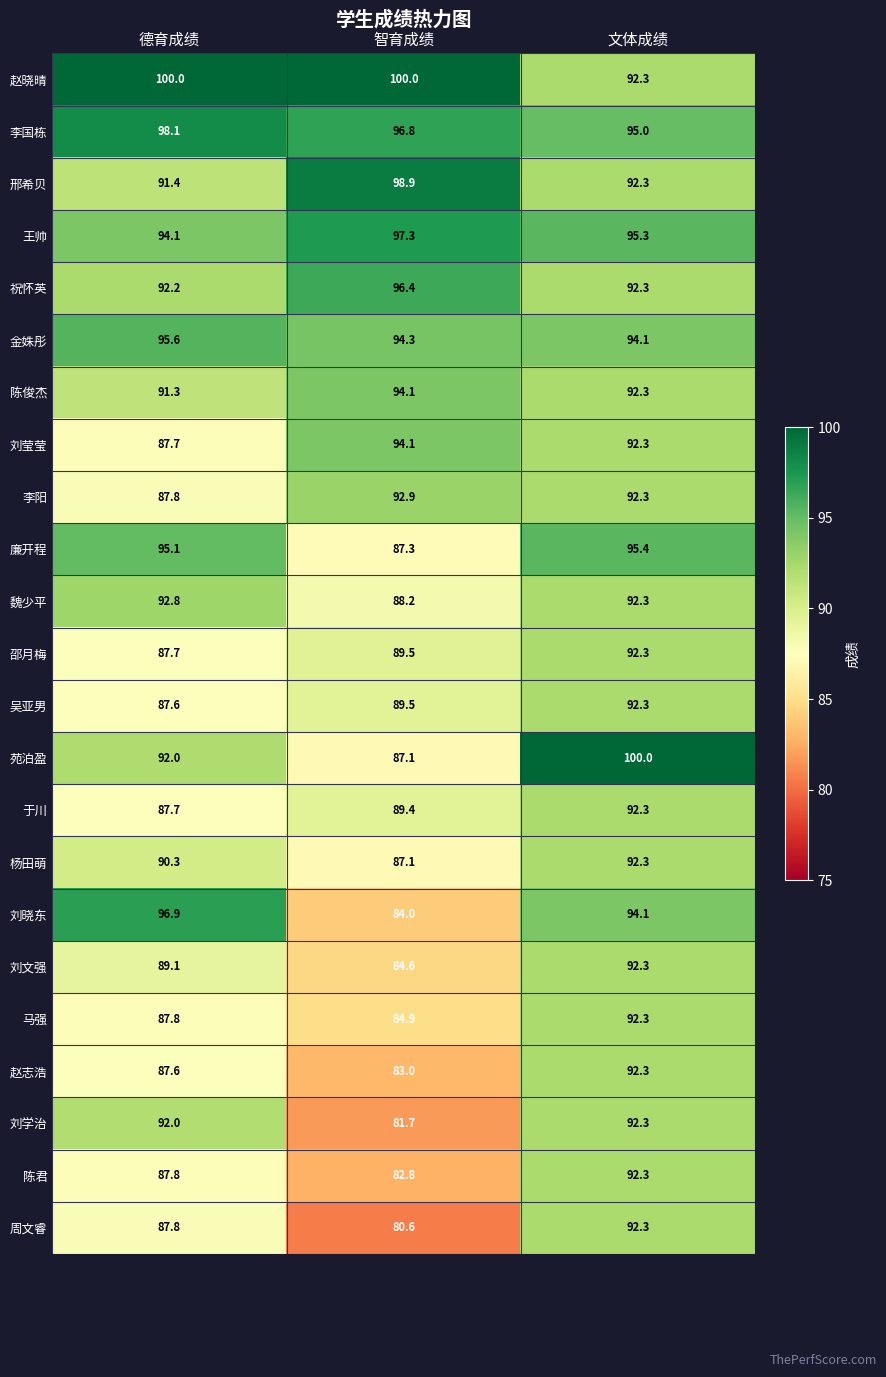

What is the total value across all series at 德育成绩?

2100.4